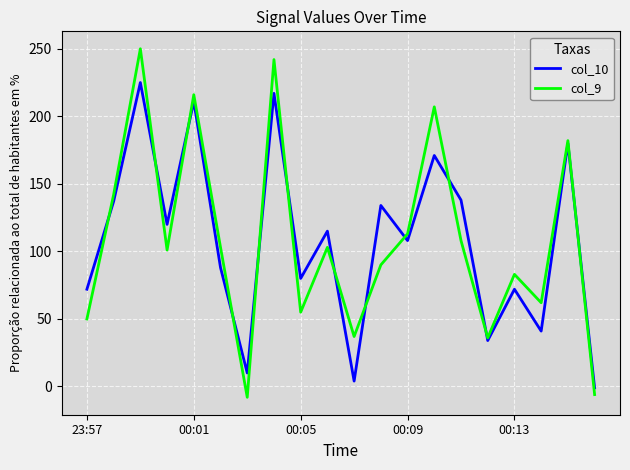

Is this an area chart (filled region under the line)?

No